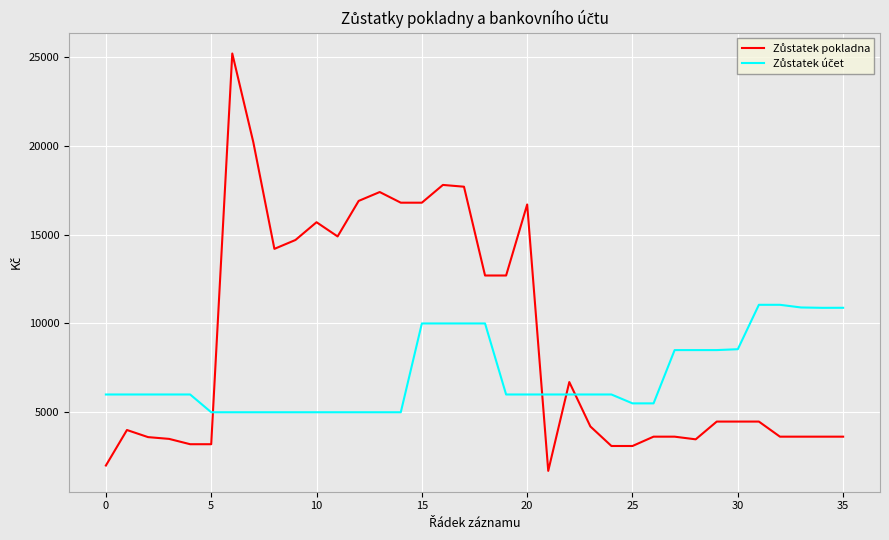

What is the maximum value shown in the chart?

25200